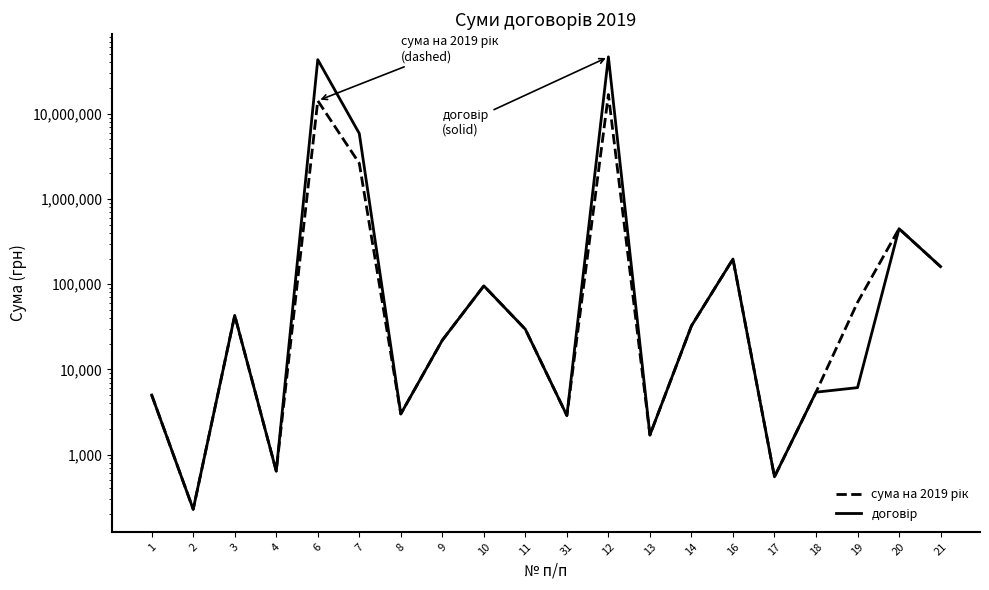

The value of договір at 16 is 197366.8. True or false?

True